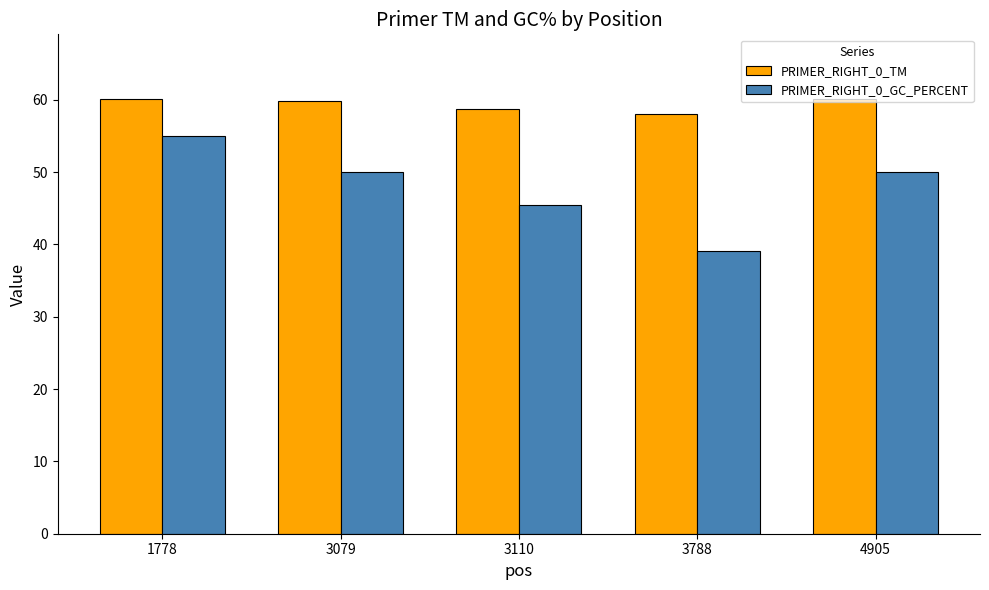

What is the difference between the maximum and second lowest values in the PRIMER_RIGHT_0_GC_PERCENT series?

9.5